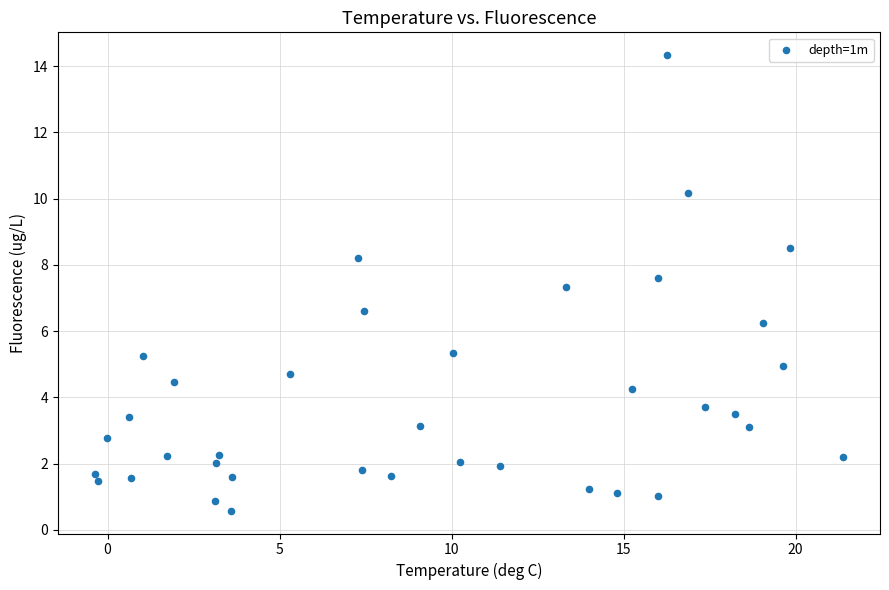

What is the range of X values (max minus min)?

21.7